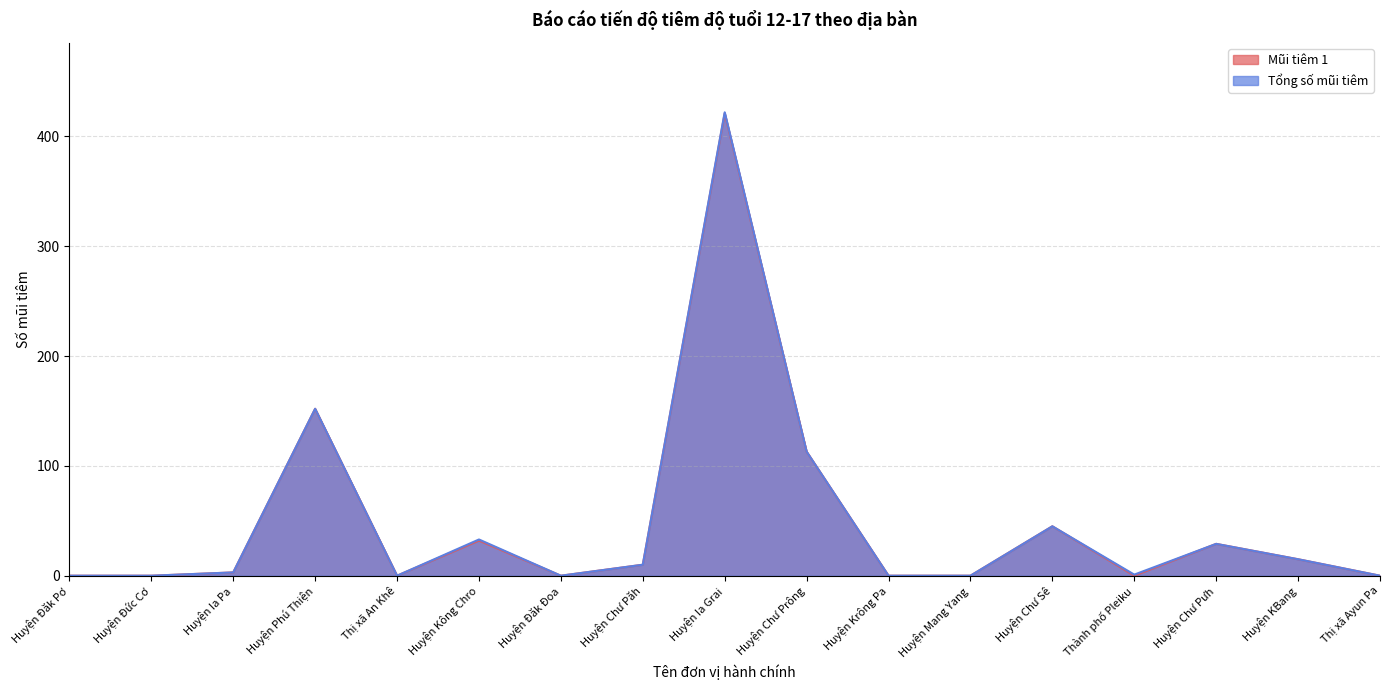

Does the chart have visible grid lines?

Yes